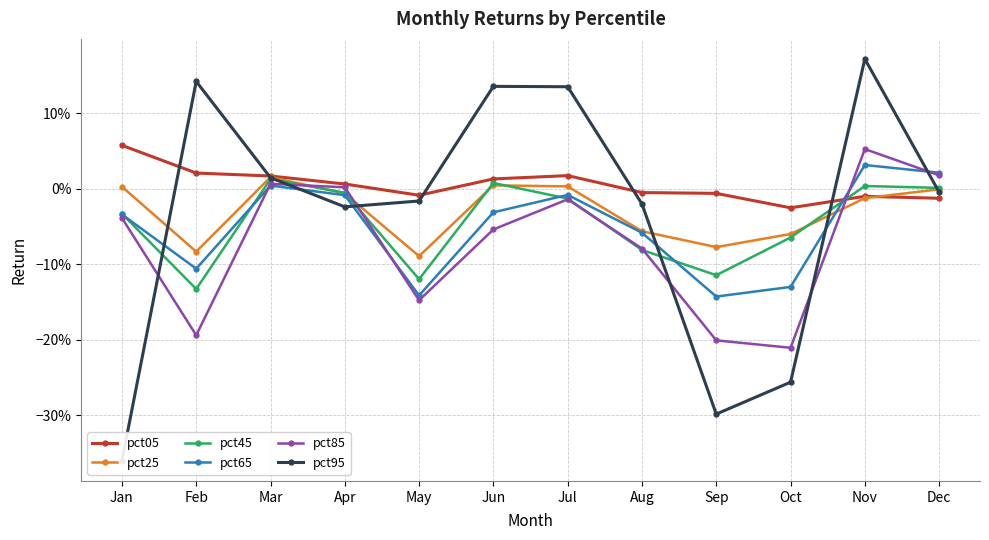

Between Jul and Oct, which is larger?

Jul